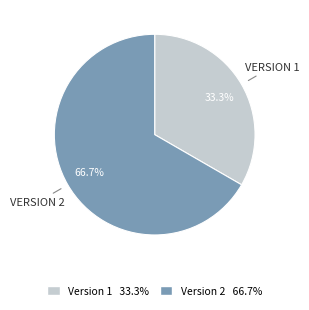

Is there any slice that represents more than half of the pie?

Yes